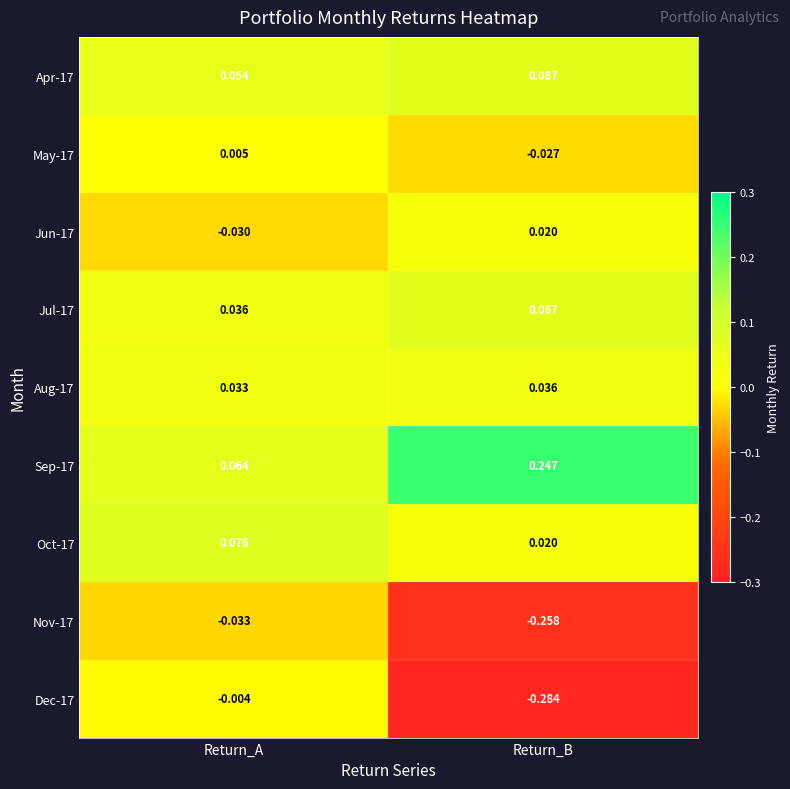

At which label is Jul-17 closest to 0?

Return_A